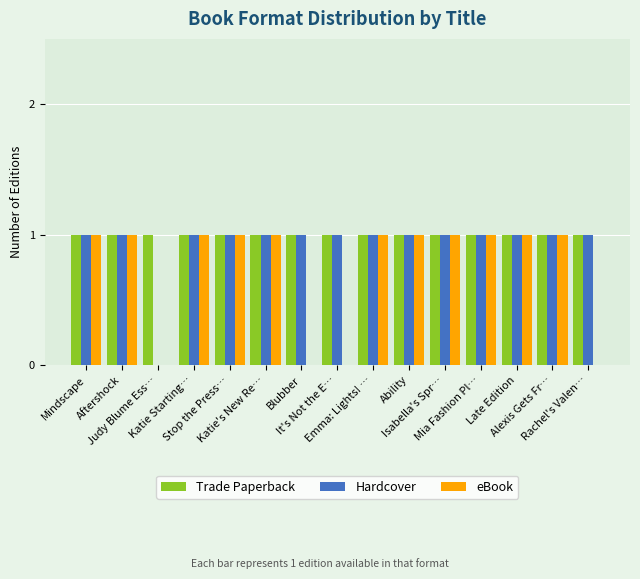

What is the sum of all eBook values?

11